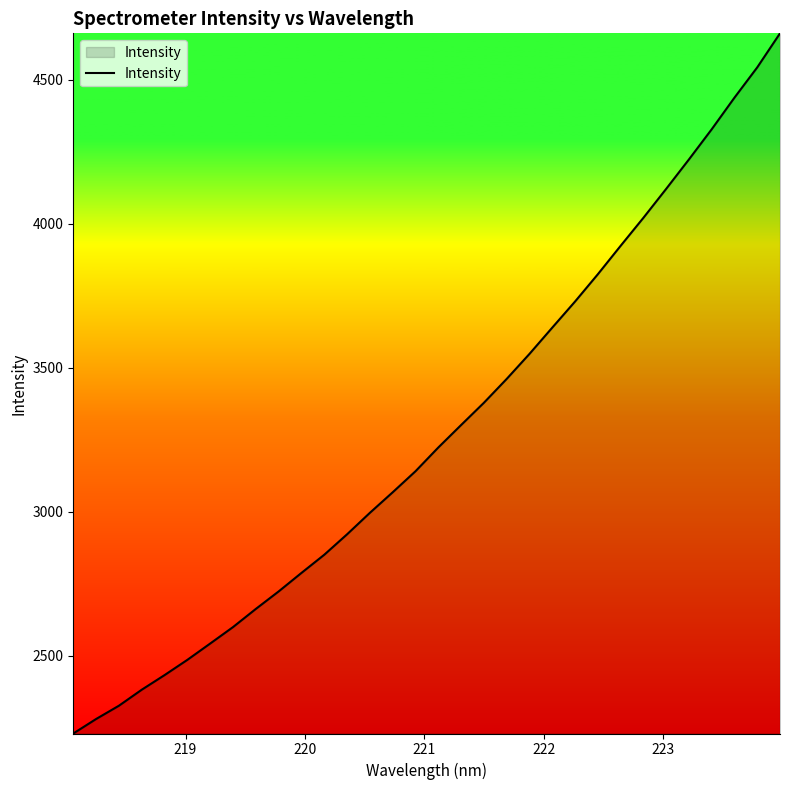

Reading right to left, list all the values displayed in this chart.

4661.9	4543.7	4438.5	4328.7	4224.0	4121.7	4021.1	3923.9	3825.2	3730.5	3639.9	3548.7	3461.8	3379.0	3301.7	3223.7	3141.3	3068.3	2997.0	2922.4	2851.4	2788.3	2724.0	2663.3	2600.3	2543.2	2486.6	2433.6	2382.8	2327.2	2281.1	2230.7